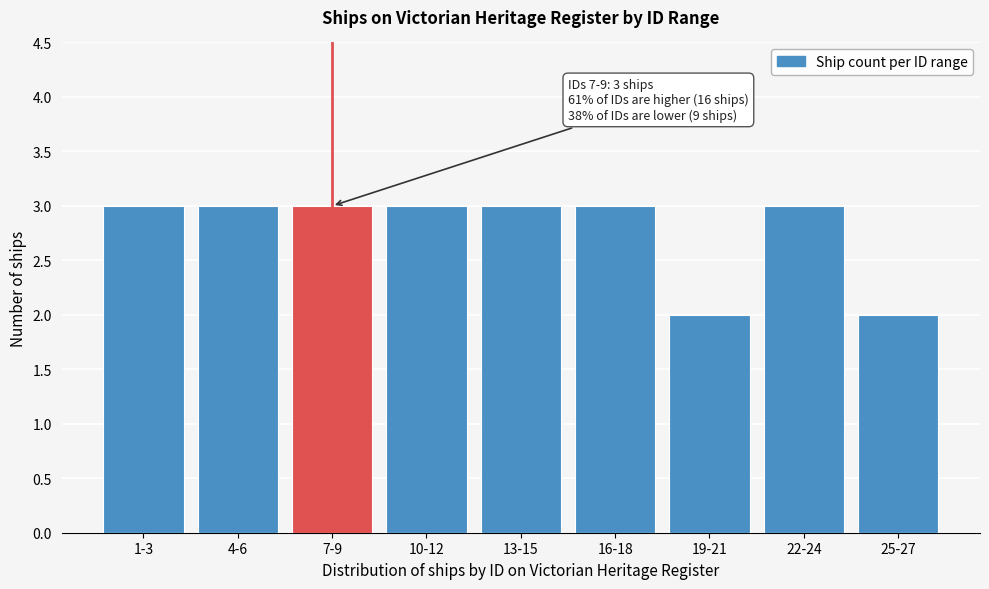

Reading left to right, list all the values displayed in this chart.

3	3	3	3	3	3	2	3	2